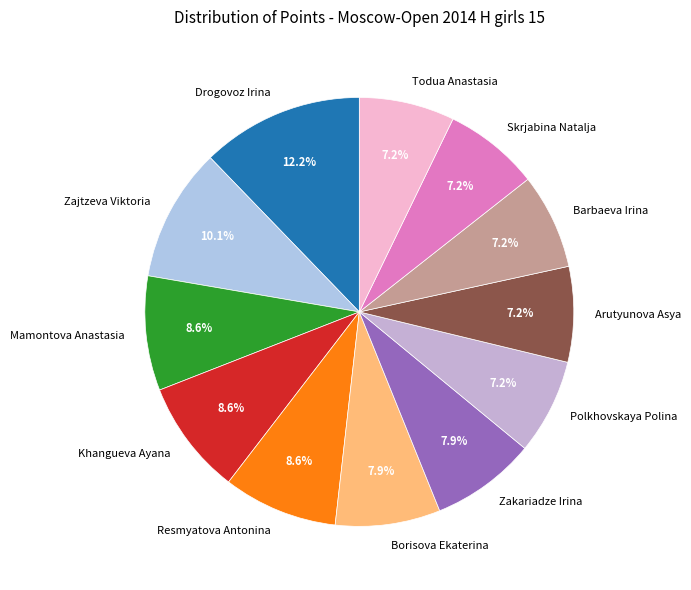

What is the ratio of the value at Todua Anastasia to the value at Barbaeva Irina?

1.0